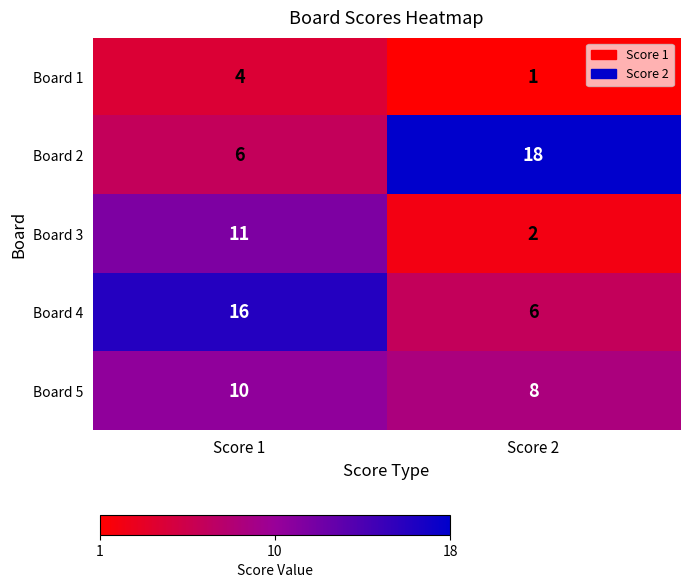

Which series changed the most between Score 1 and Score 2?

Board 2